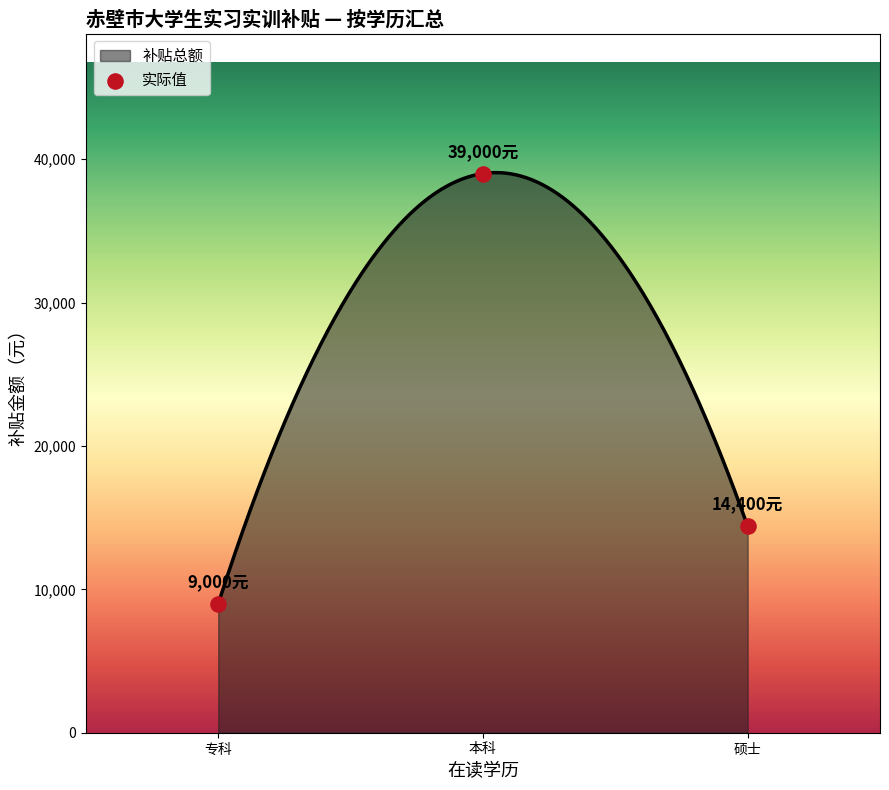

What is the change in value from 专科 to 硕士?

+5400